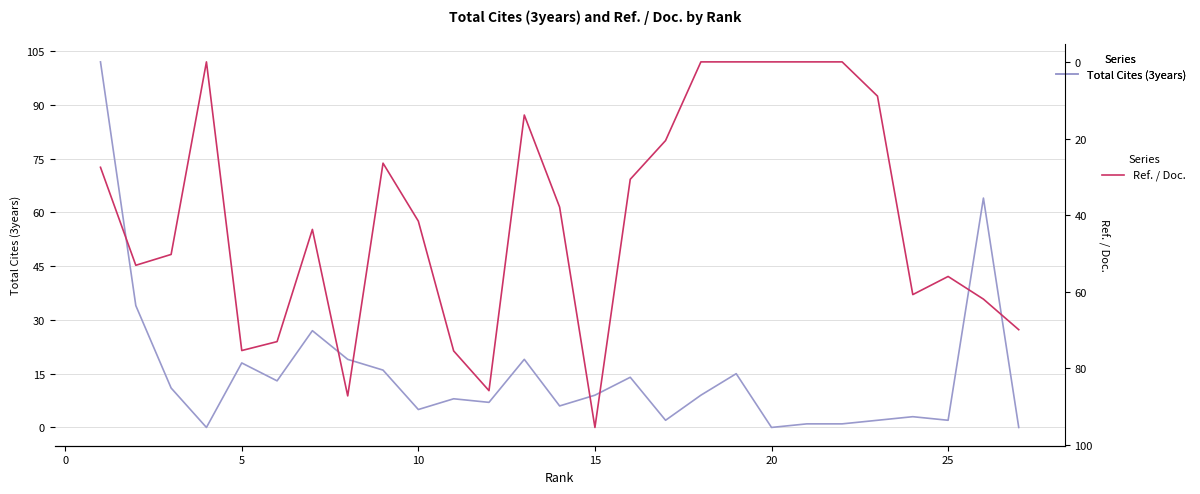

What is the difference between the maximum and minimum values in the Ref. / Doc. series?

95.4